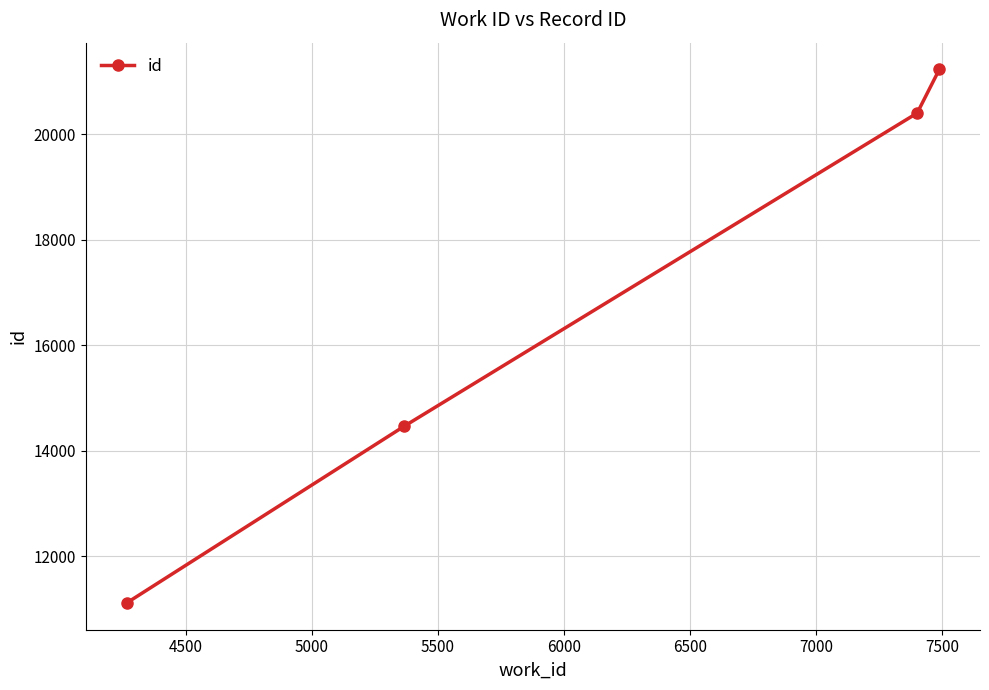

Reading left to right, what are all the values shown in this chart?

11113	14465	20401	21230